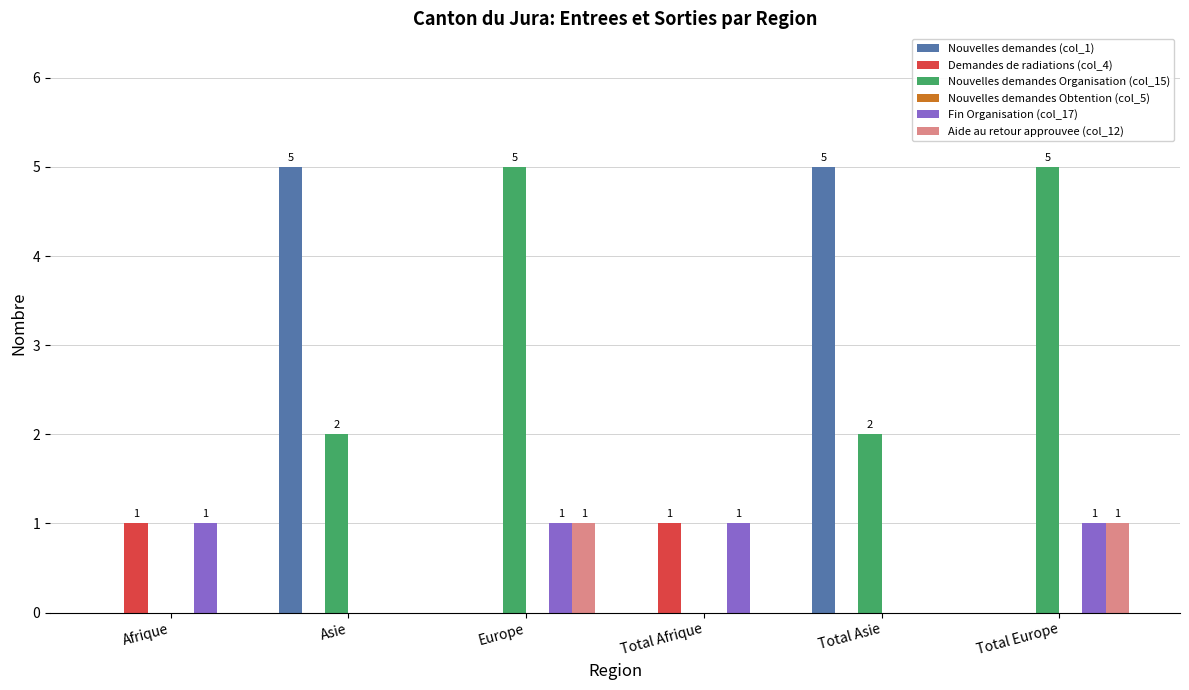

The value of Nouvelles demandes (col_1) at Total Asie is 5. True or false?

True